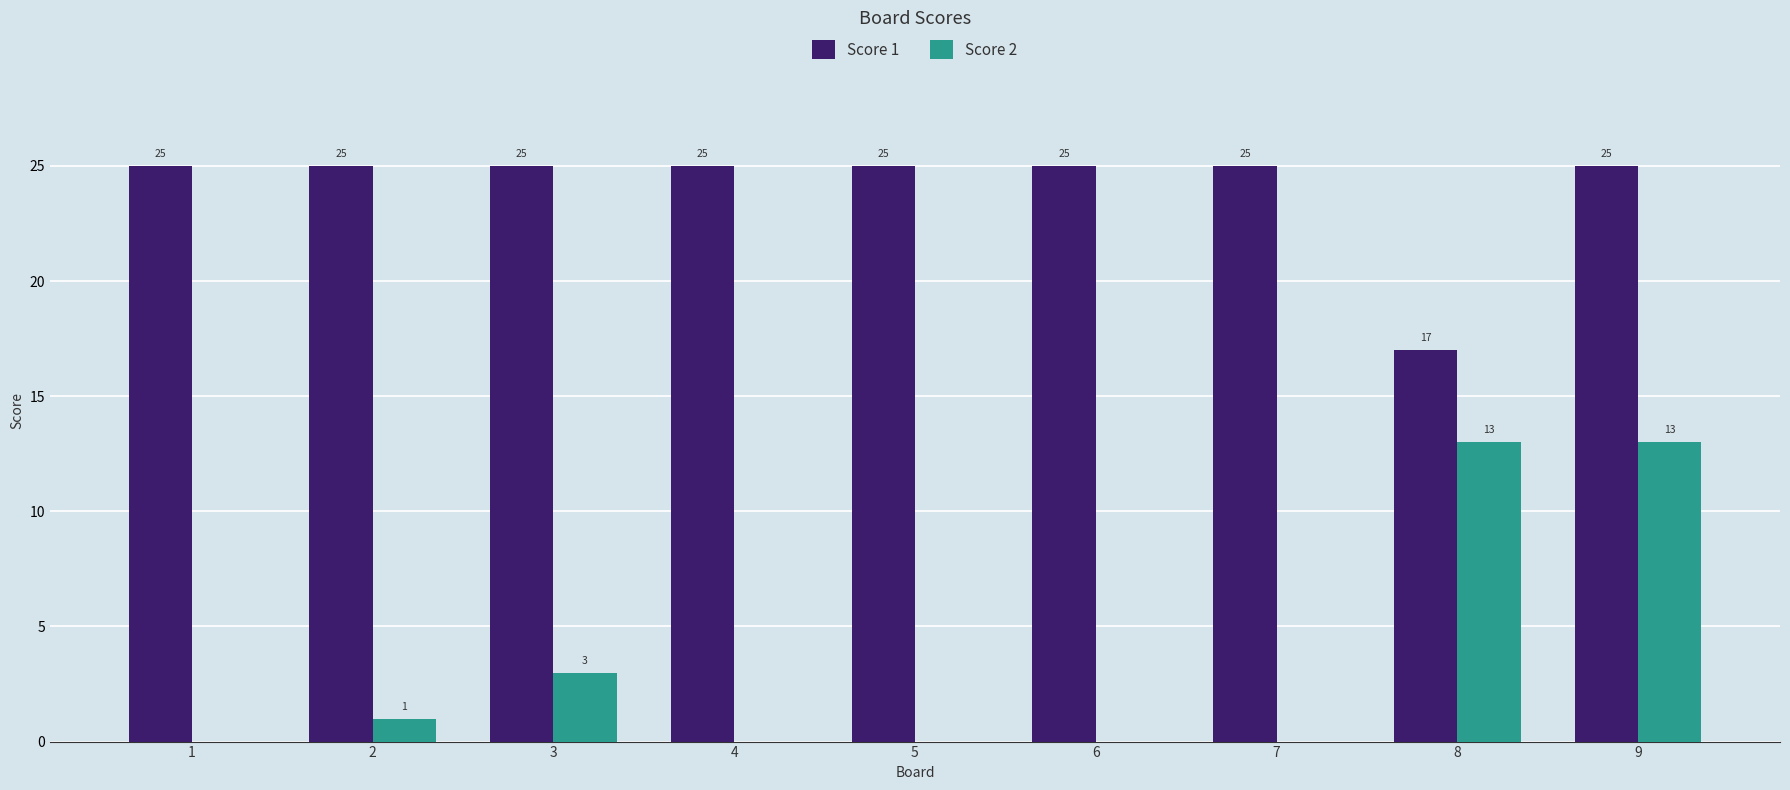

Is the value of Score 2 at 8 greater than the value of Score 1 at 7?

No